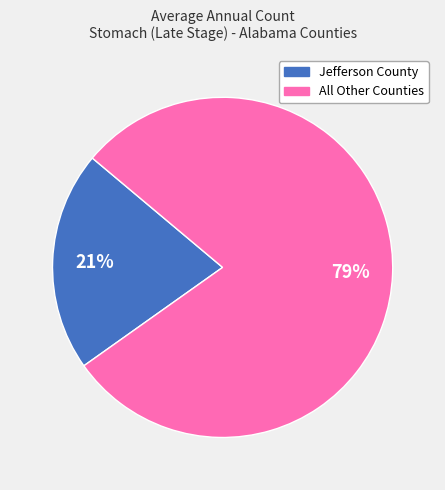

Is there a majority slice in this chart?

Yes